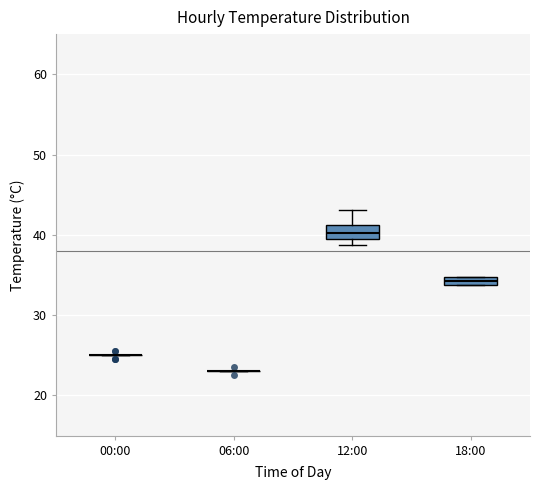

Where is the upper edge of the box for 18:00 on the y-axis? The values are not printed on the chart, so give them approximately, as read against the axis.

35